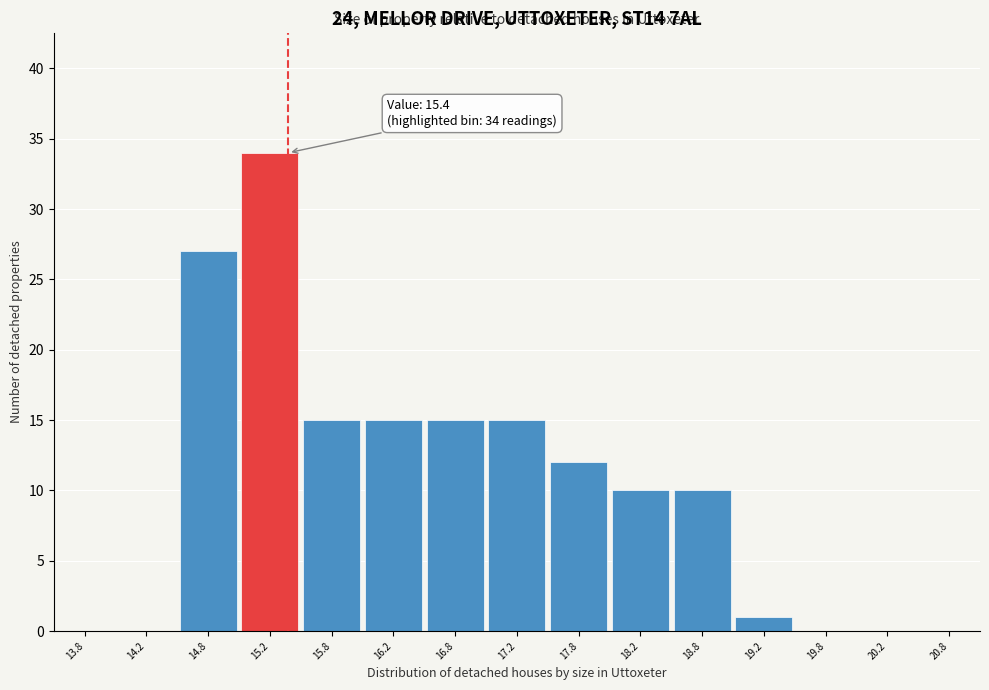

Which range on the x-axis has the tallest bar?

15.0 to 15.5